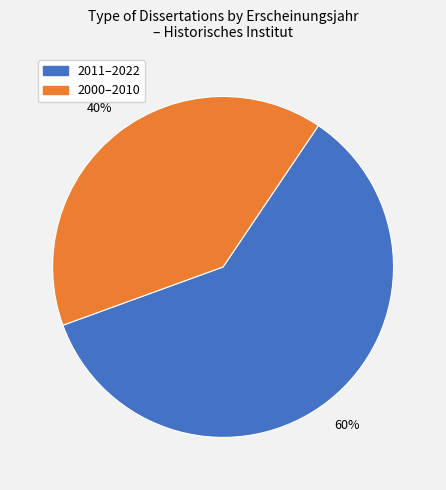

Is there a majority slice in this chart?

Yes